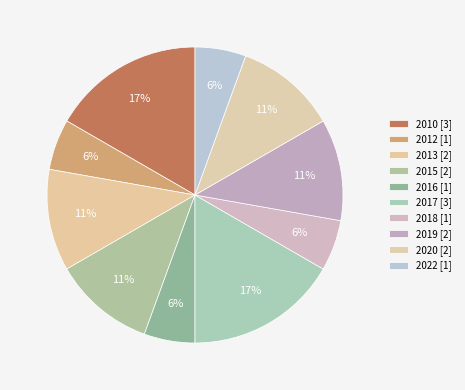

To the nearest percent, what is the difference between the 2017 and 2019 slice percentages?

6%